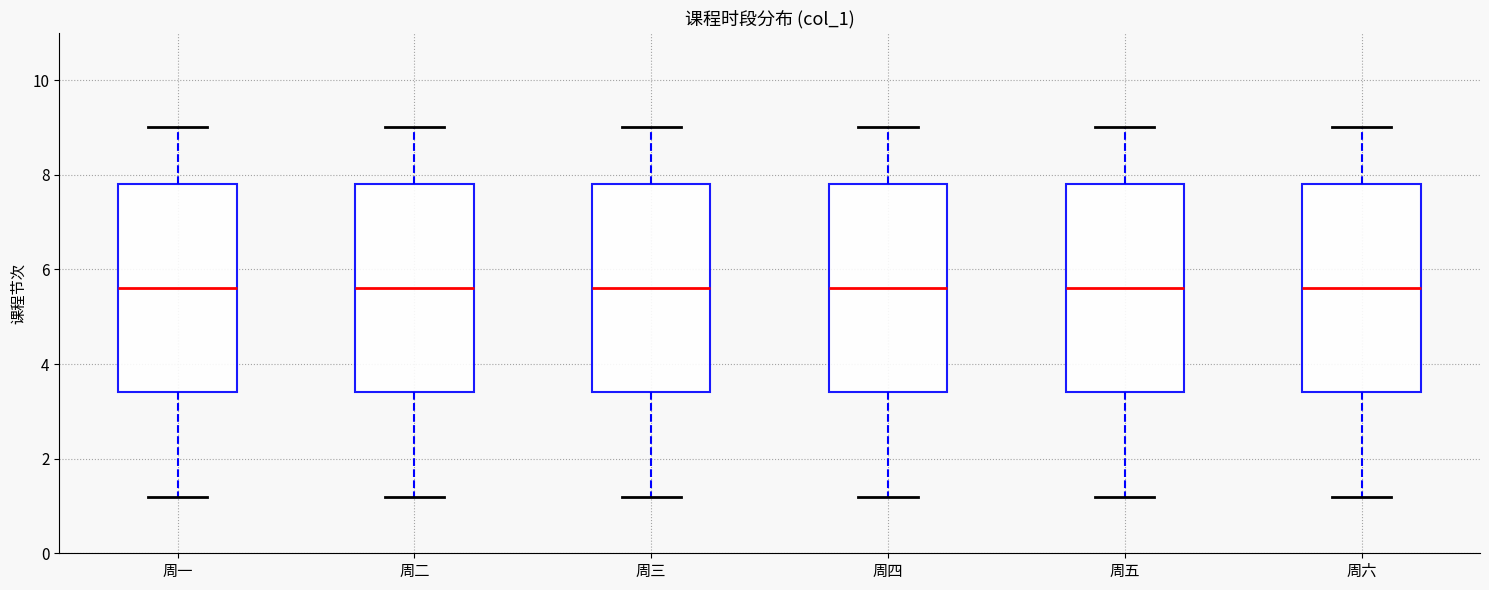

Reading left to right, read every box against the y-axis: the position of its median line, the range the box covers, and the ends of its whiskers. The values are not printed on the chart, so give them approximately, as read against the axis.

周一: median 5.6, box 3.4 to 7.8, whiskers 1.2 to 9.0
周二: median 5.6, box 3.4 to 7.8, whiskers 1.2 to 9.0
周三: median 5.6, box 3.4 to 7.8, whiskers 1.2 to 9.0
周四: median 5.6, box 3.4 to 7.8, whiskers 1.2 to 9.0
周五: median 5.6, box 3.4 to 7.8, whiskers 1.2 to 9.0
周六: median 5.6, box 3.4 to 7.8, whiskers 1.2 to 9.0